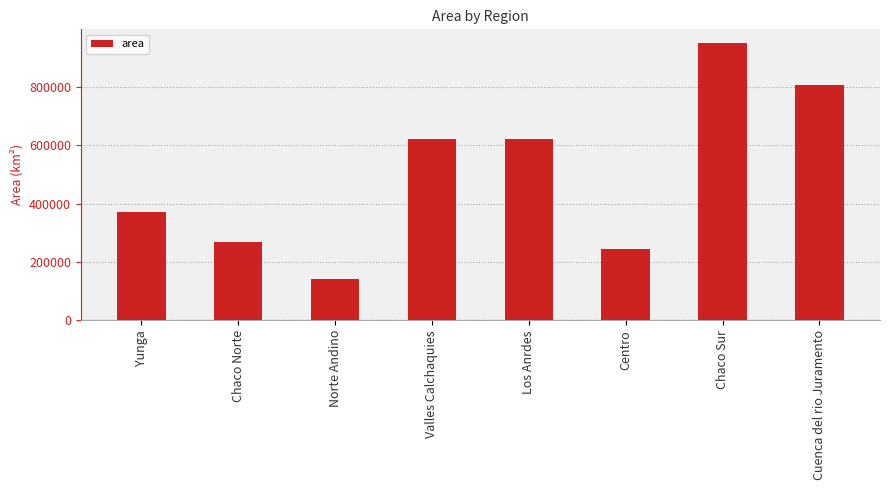

What is the label of the 2nd bar from the left?

Chaco Norte